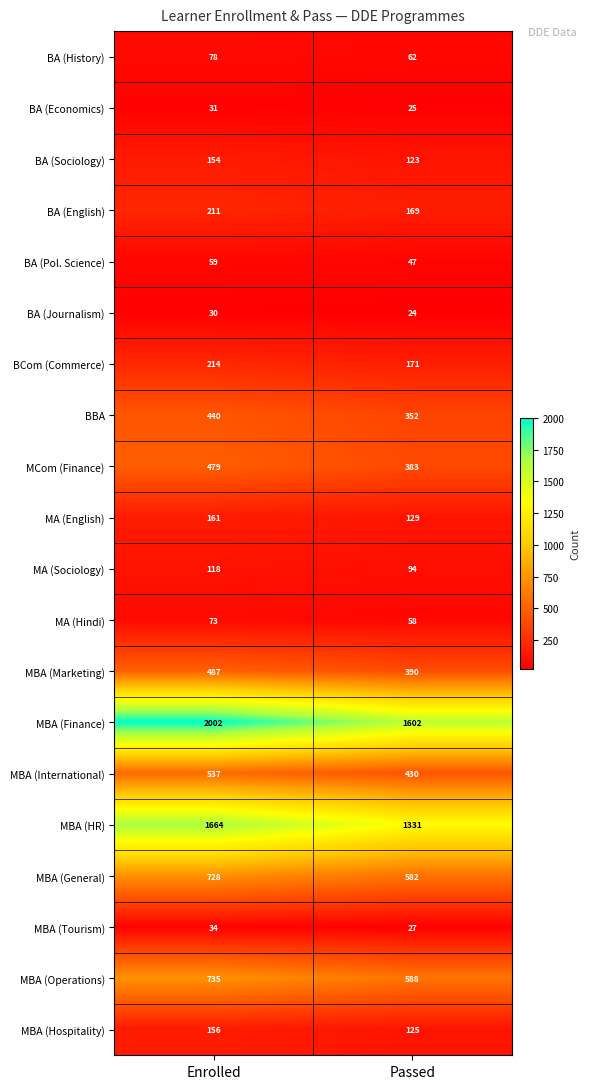

Which series has the largest total across all categories?

MBA (Finance)